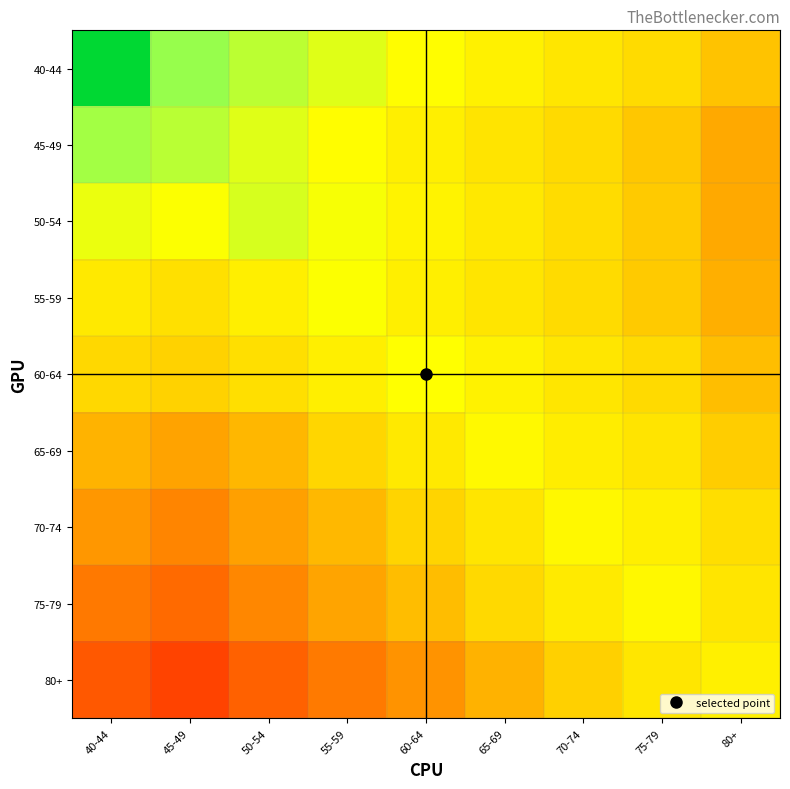

Between 60-64 and 75-79, which series saw the biggest shift?

80+